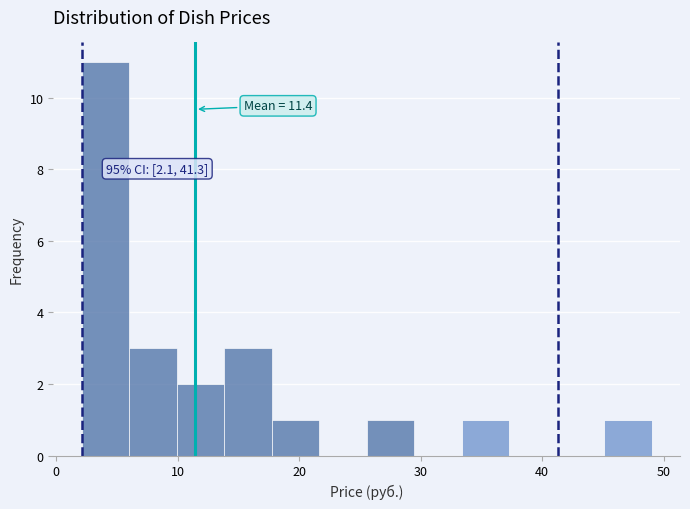

Around what value on the x-axis is the tallest bar? Give the approximate position of its centre, as read against the axis.

4